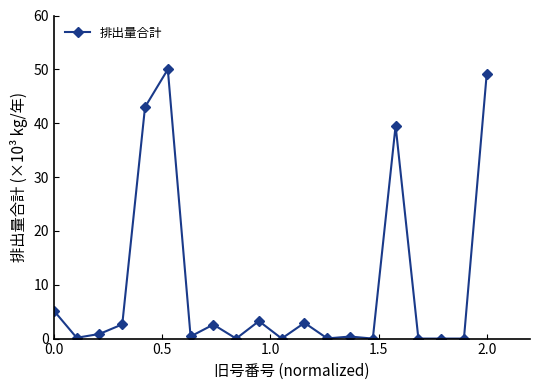

What is the difference between the second highest and second lowest values?

49.2